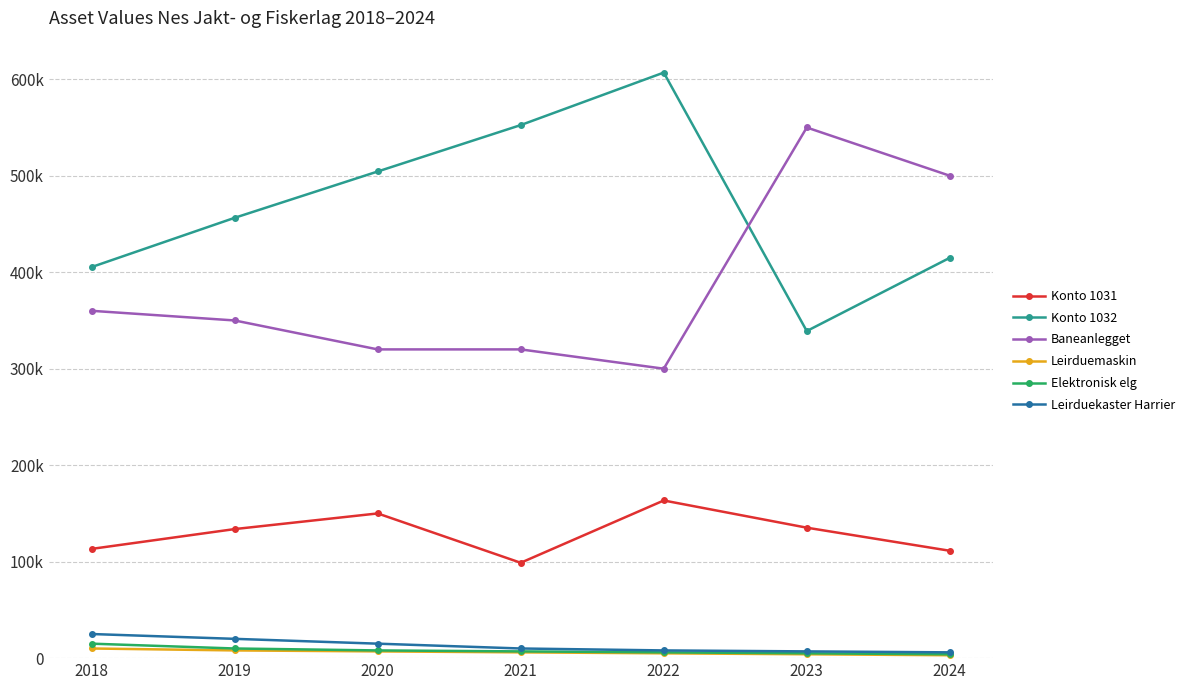

Which has a higher value, 2021 or 2019?

2019